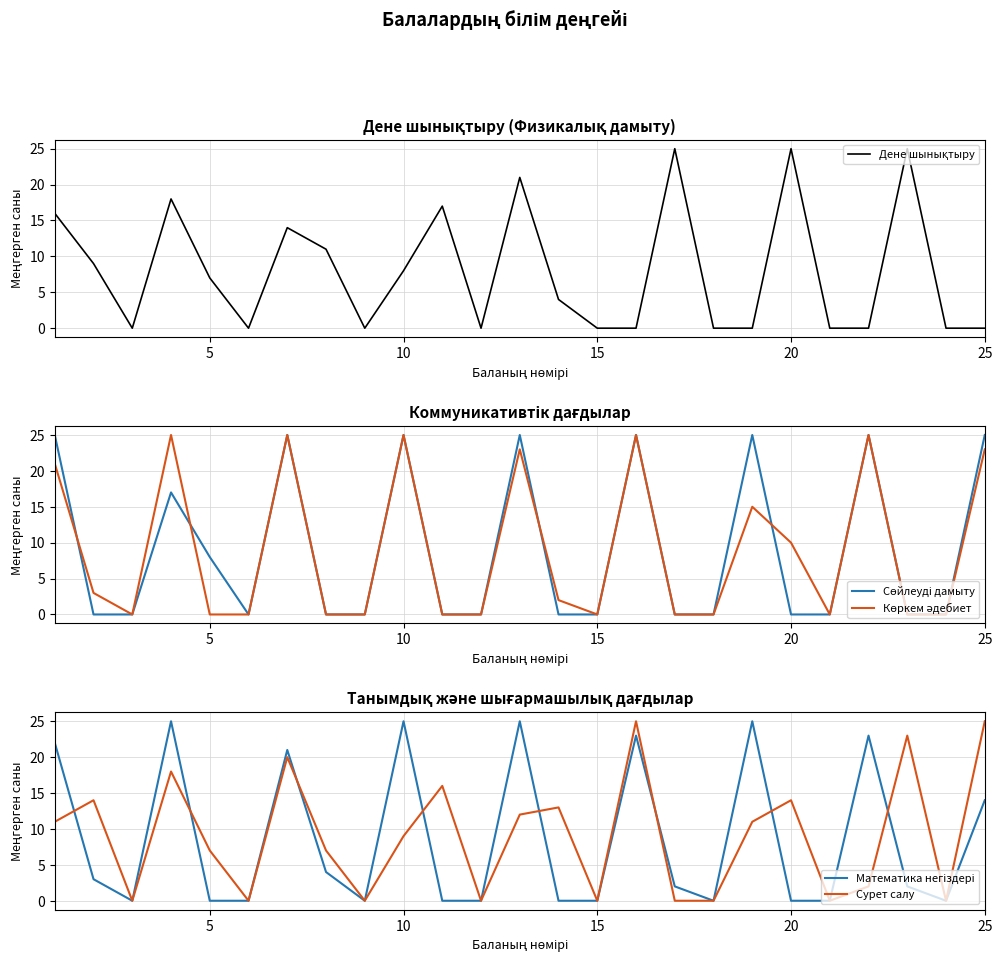

How many lines are shown in the chart?

5